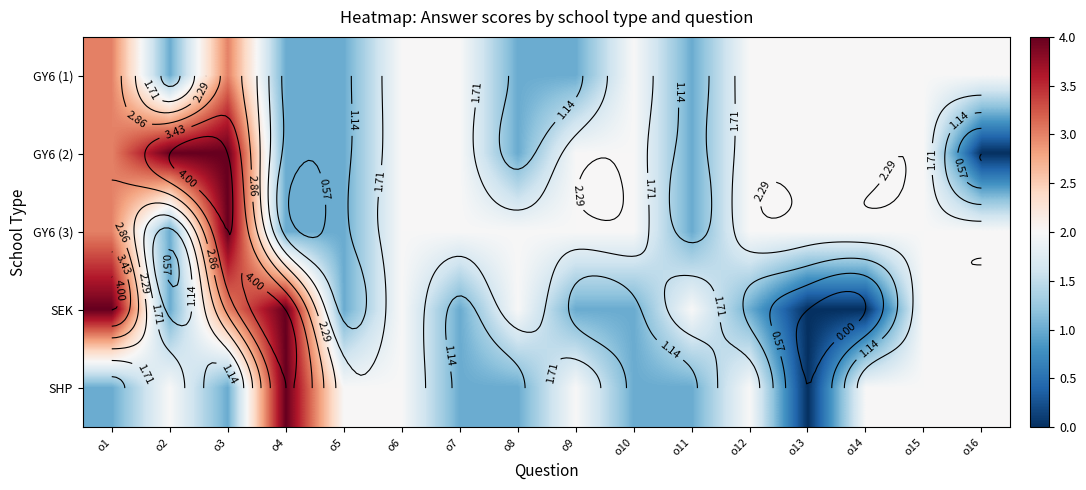

What is the difference between the highest and lowest values at o11?

1